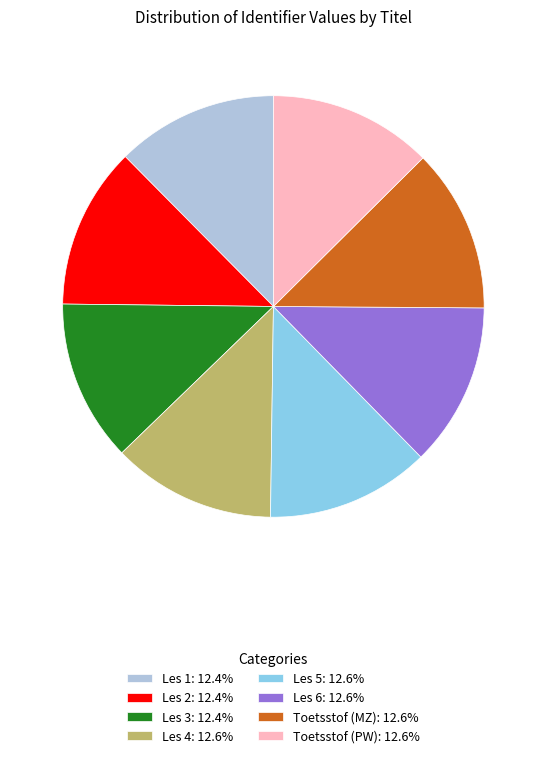

The Les 5 slice represents 13% of the pie. True or false?

True